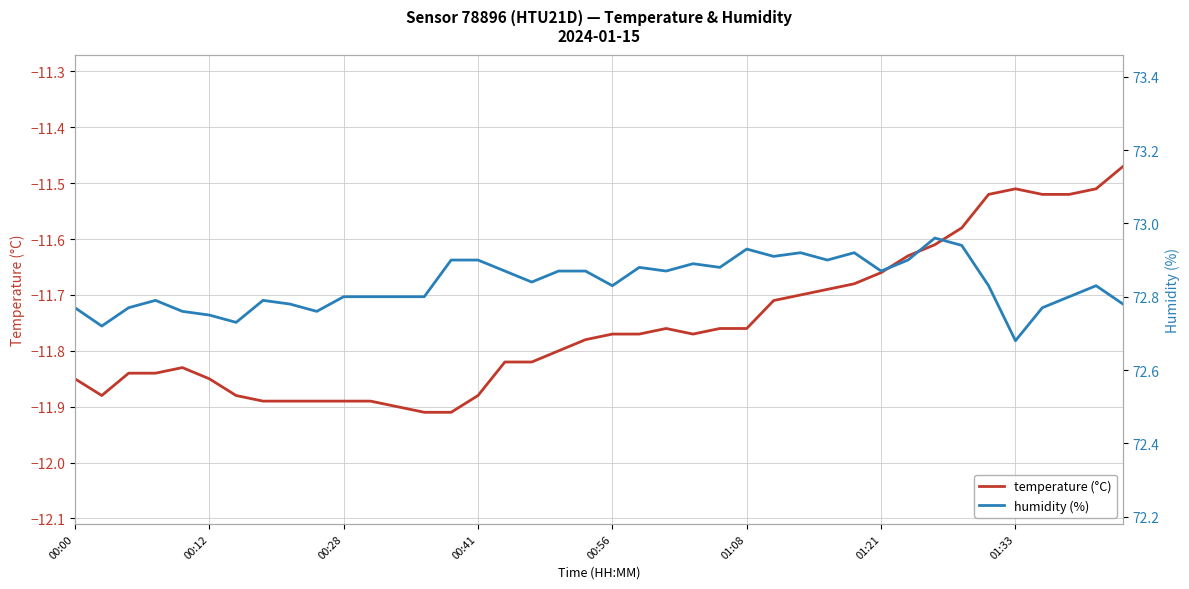

What is the difference between the maximum and second lowest values in the temperature (°C) series?

0.4